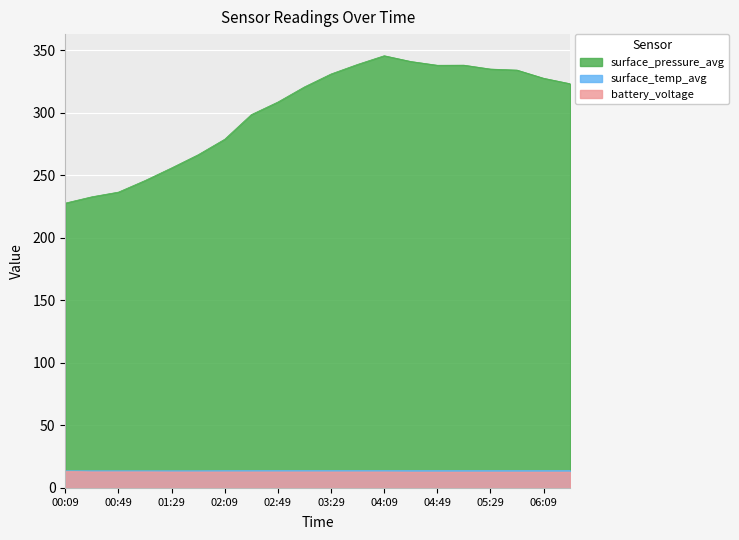

At which label is surface_temp_avg closest to 13?

00:09